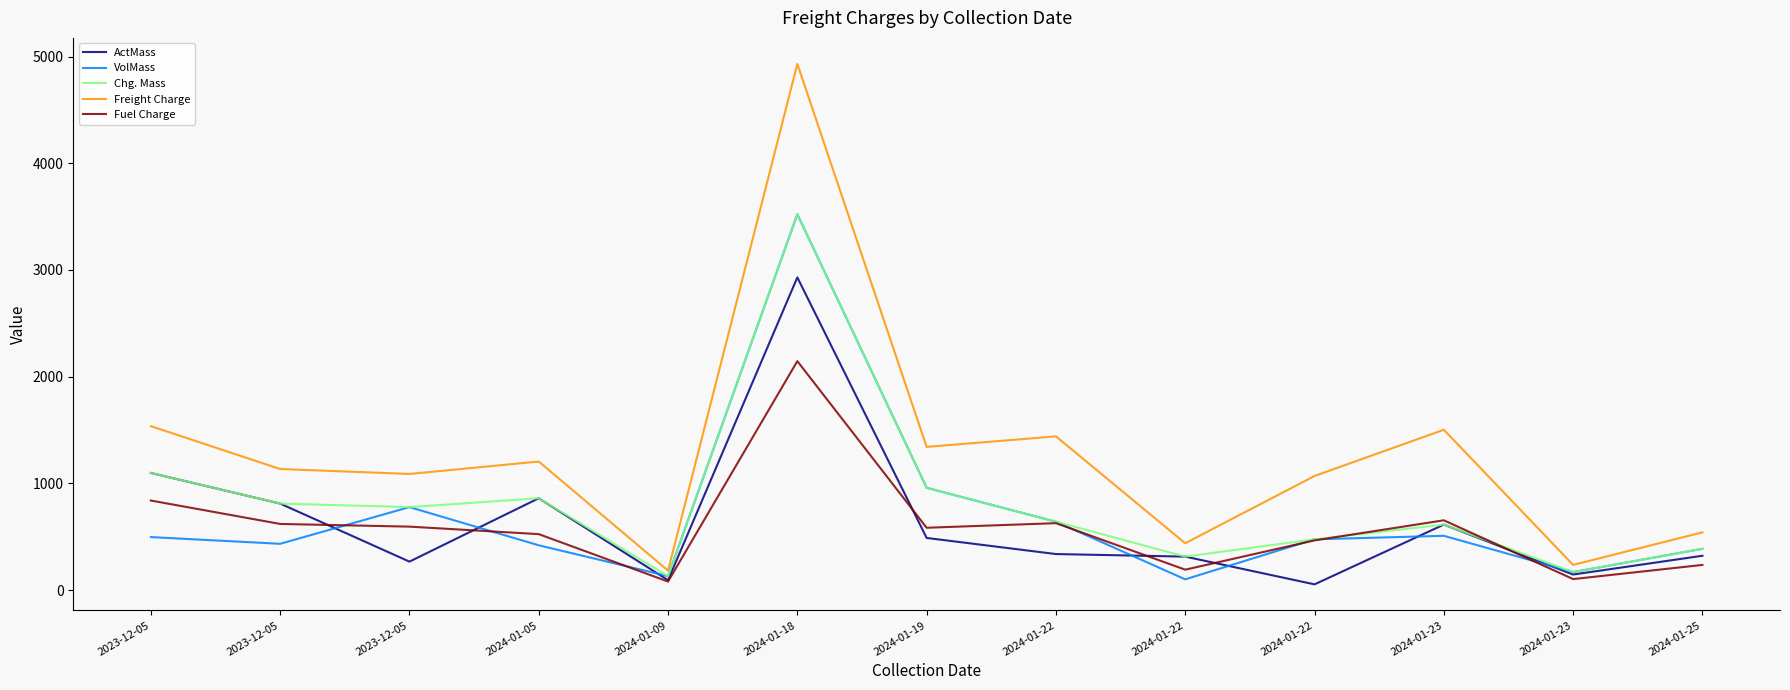

The value of ActMass at 2024-01-23 is 613.0. True or false?

True